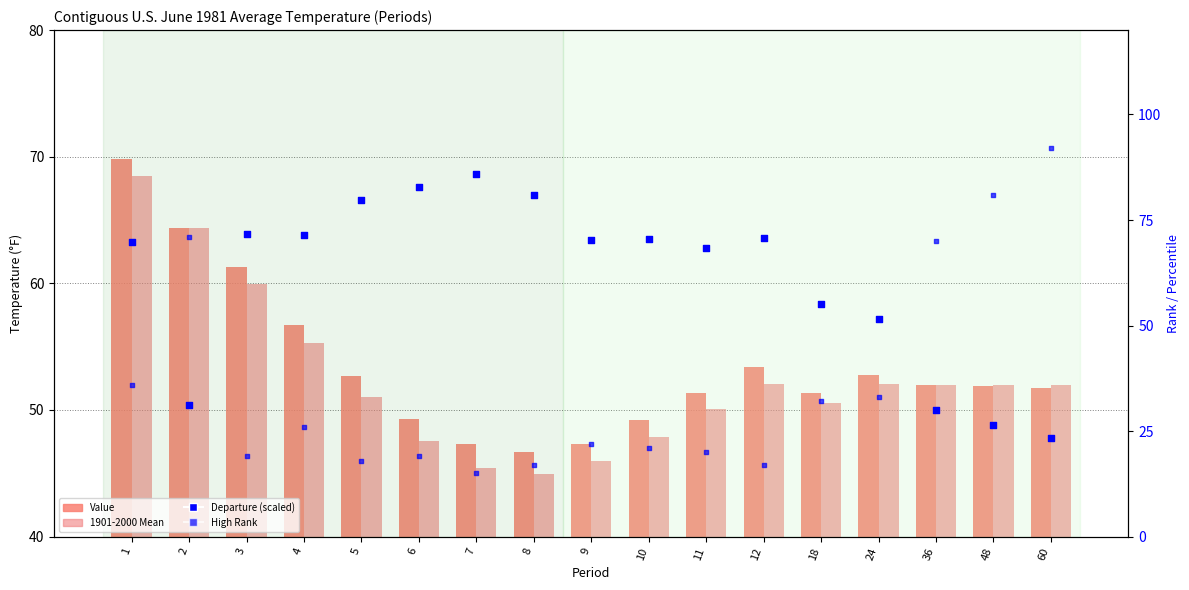

Which series contains the highest Y value?

High Rank